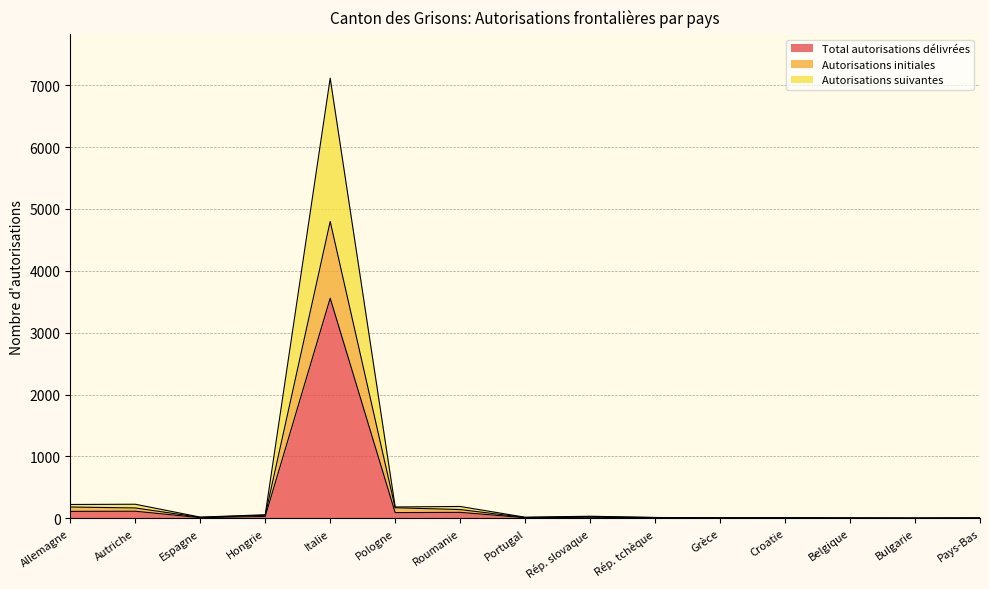

At which category does Autorisations initiales reach its first local peak?

Italie